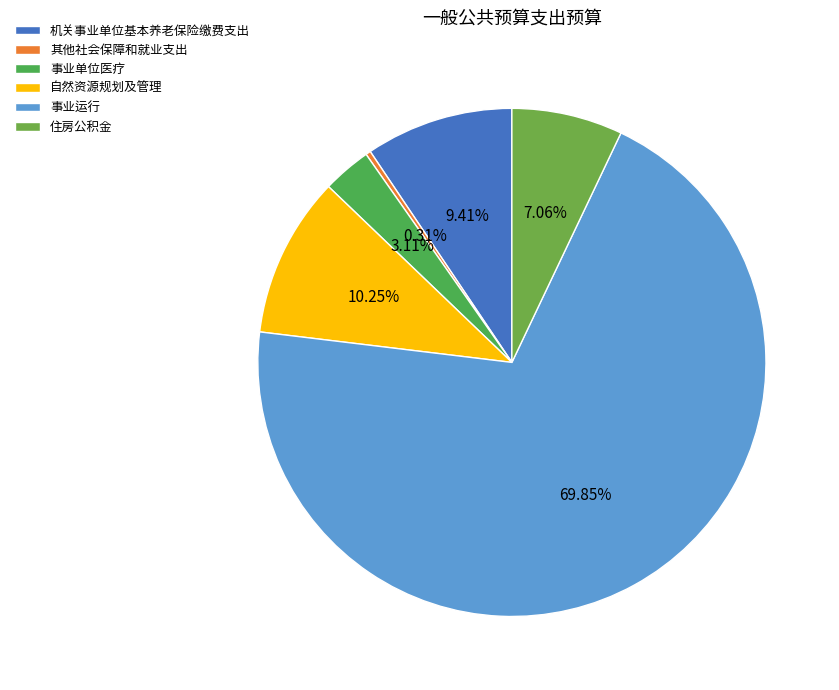

To the nearest percent, what is the difference between the 机关事业单位基本养老保险缴费支出 and 自然资源规划及管理 slice percentages?

1%